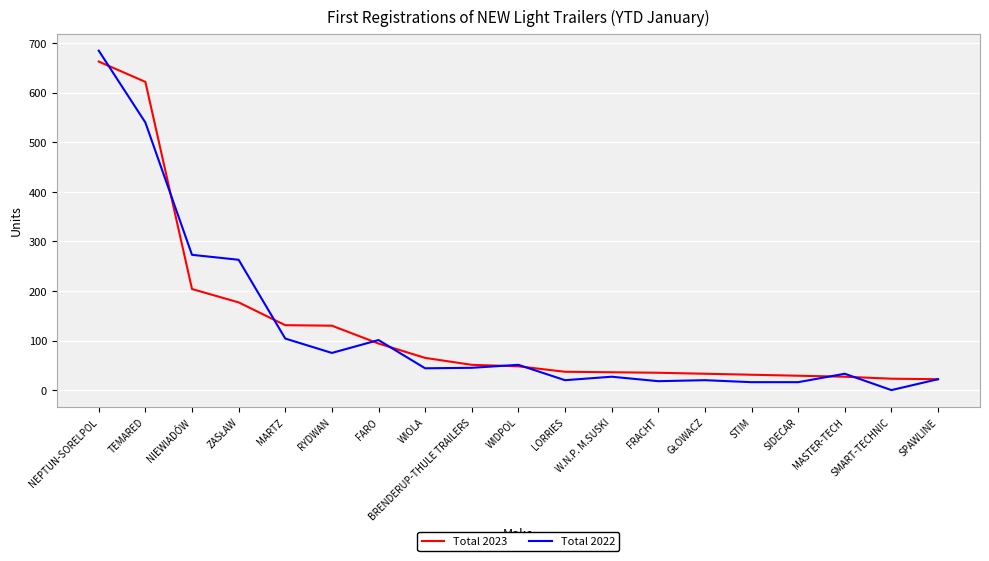

Is it true that Total 2023 equals 37 at LORRIES?

True